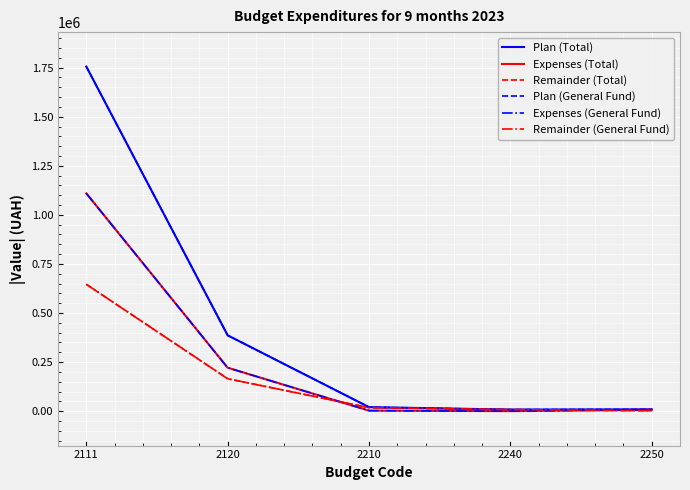

Reading left to right, what are all the values shown in this chart?

Plan (Total): 1755550.0	386150.0	20300.0	7800.0	9000.0
Expenses (Total): 1109377.5	221131.1	2547.8	0.0	7053.2
Remainder (Total): 646172.5	165018.9	17752.2	7800.0	1946.8
Plan (General Fund): 1755550.0	386150.0	20300.0	7800.0	9000.0
Expenses (General Fund): 1109377.5	221131.1	2547.8	0.0	7053.2
Remainder (General Fund): 646172.5	165018.9	17752.2	7800.0	1946.8